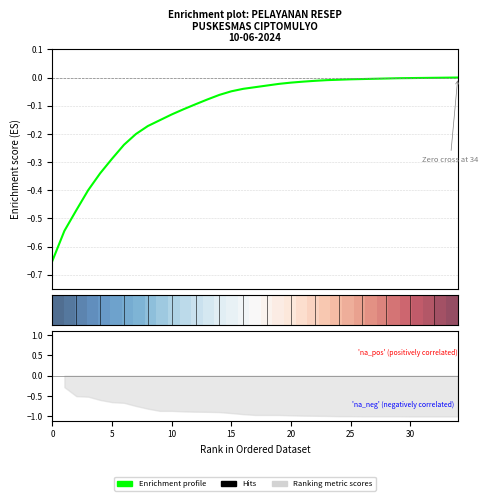

What is the value of the Enrichment profile point at the 5th from the left?

-0.3